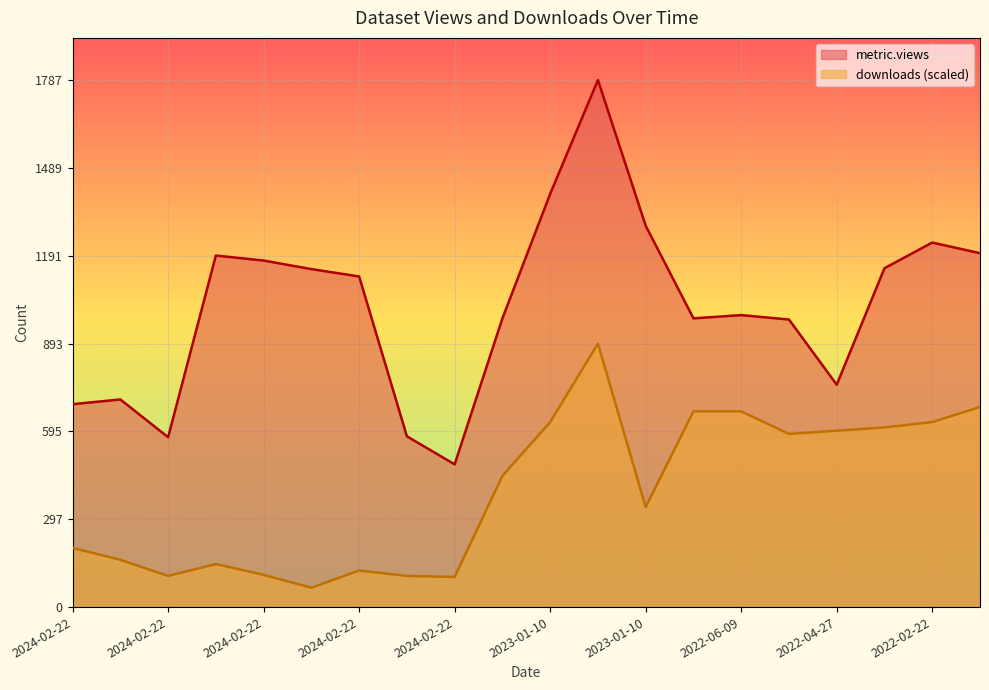

What is the average value of the metric.views series?

1020.4